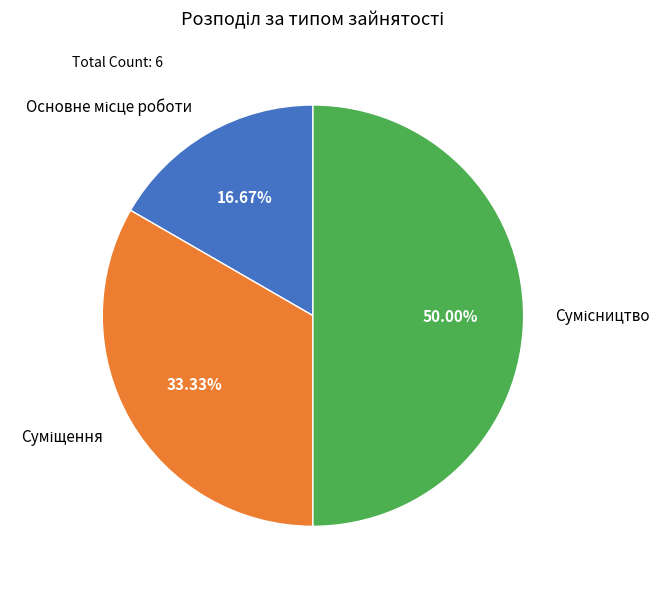

To the nearest percent, what is the difference between the Суміщення and Основне місце роботи slice percentages?

17%